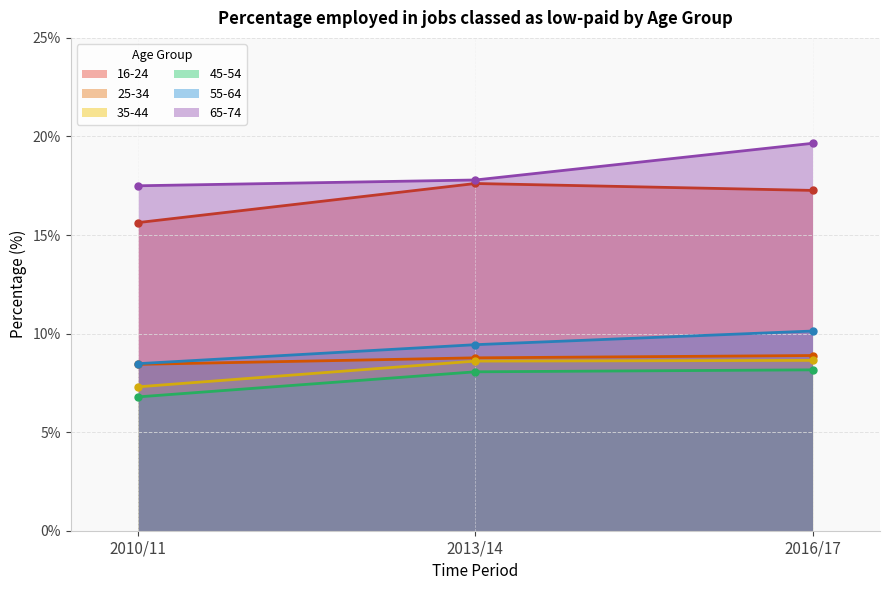

Between 2016/17 and 2013/14, which is larger?

2013/14